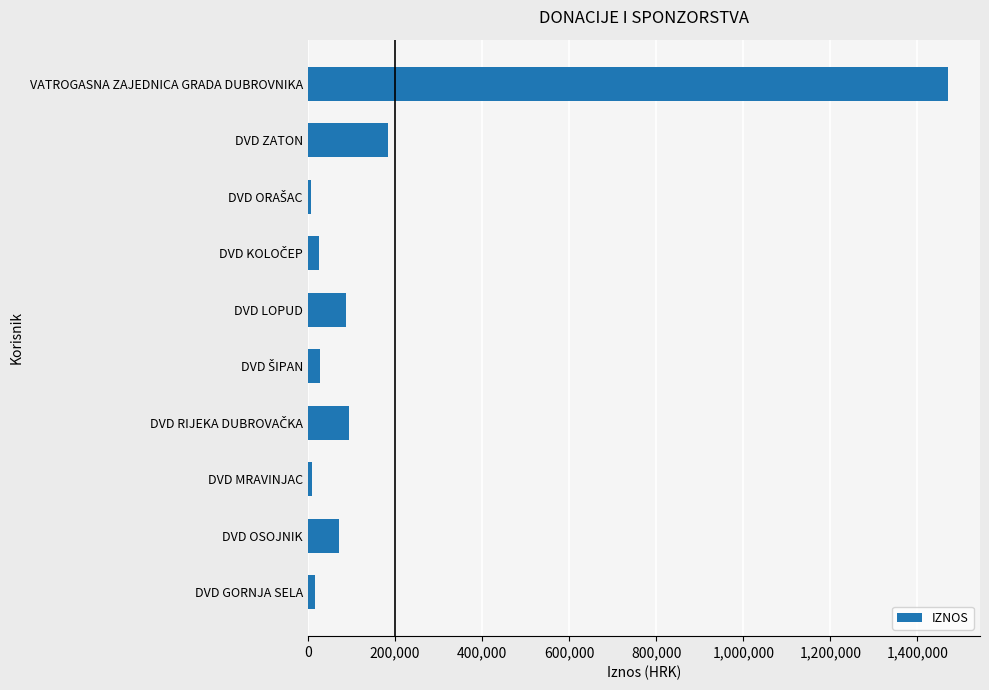

Which has a higher value, DVD LOPUD or DVD ZATON?

DVD ZATON